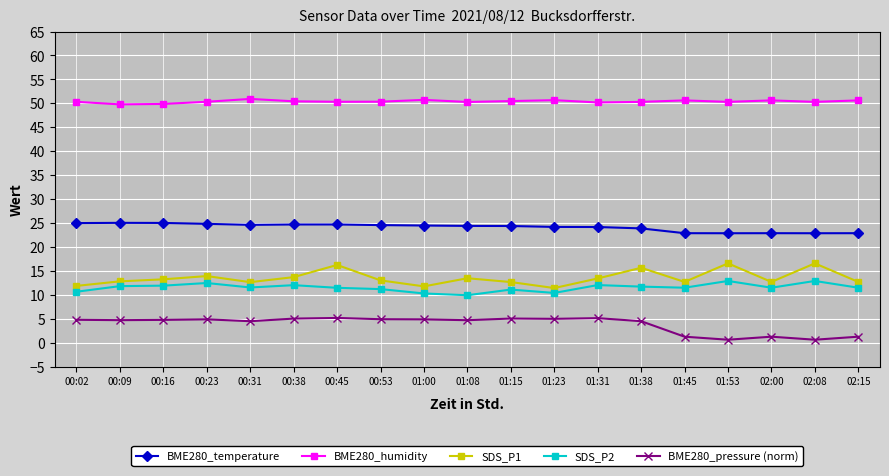

True or false: BME280_temperature and SDS_P1 cross at least once.

False